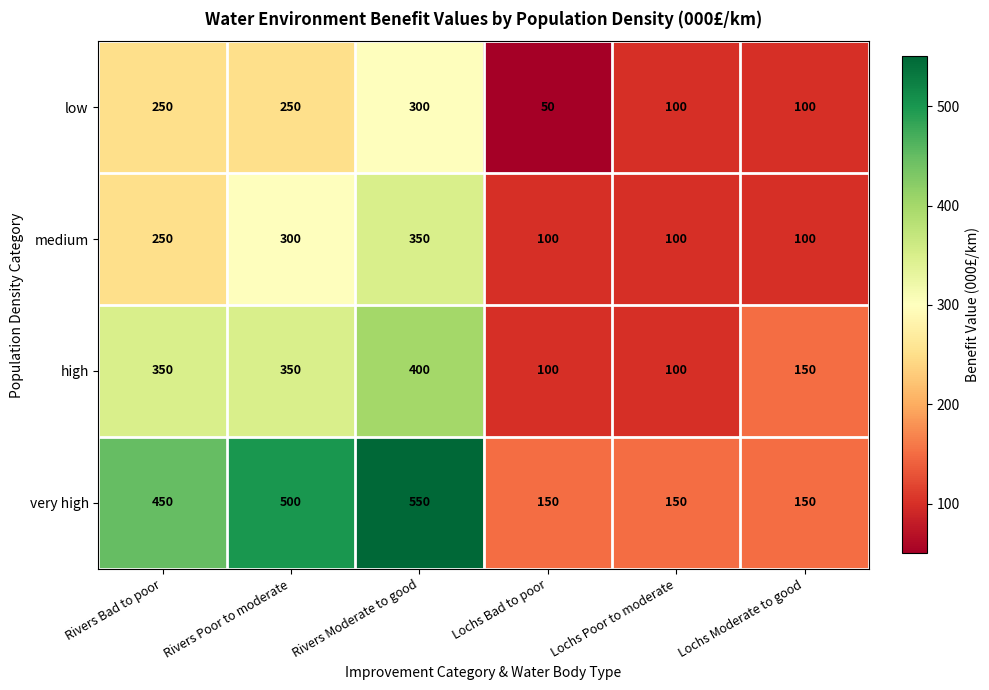

How many data points does each series have?

6